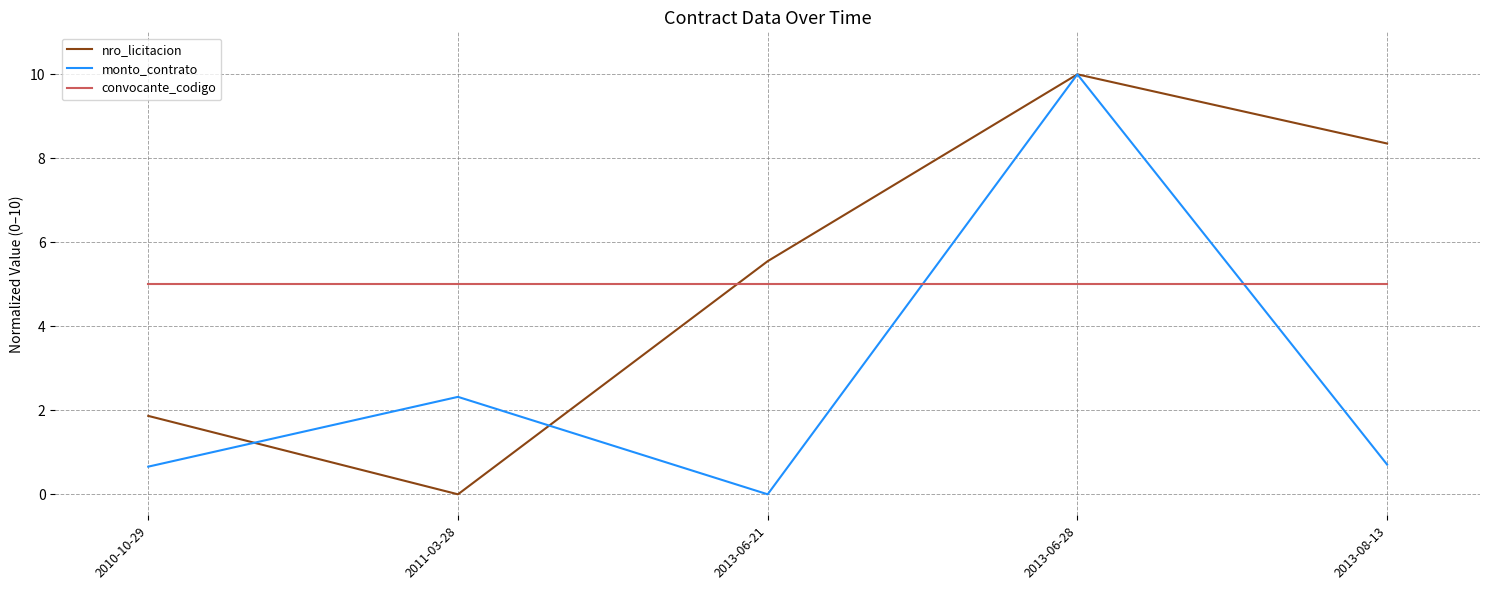

How many interior local valleys does the nro_licitacion series have?

1